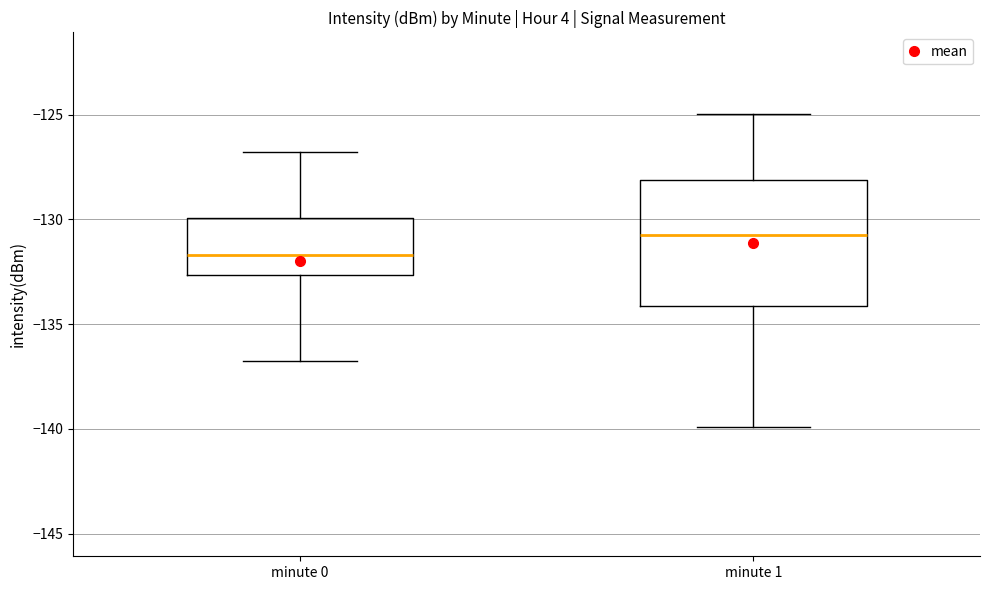

Comparing the boxes themselves (not the whiskers), which one is the tallest?

minute 1